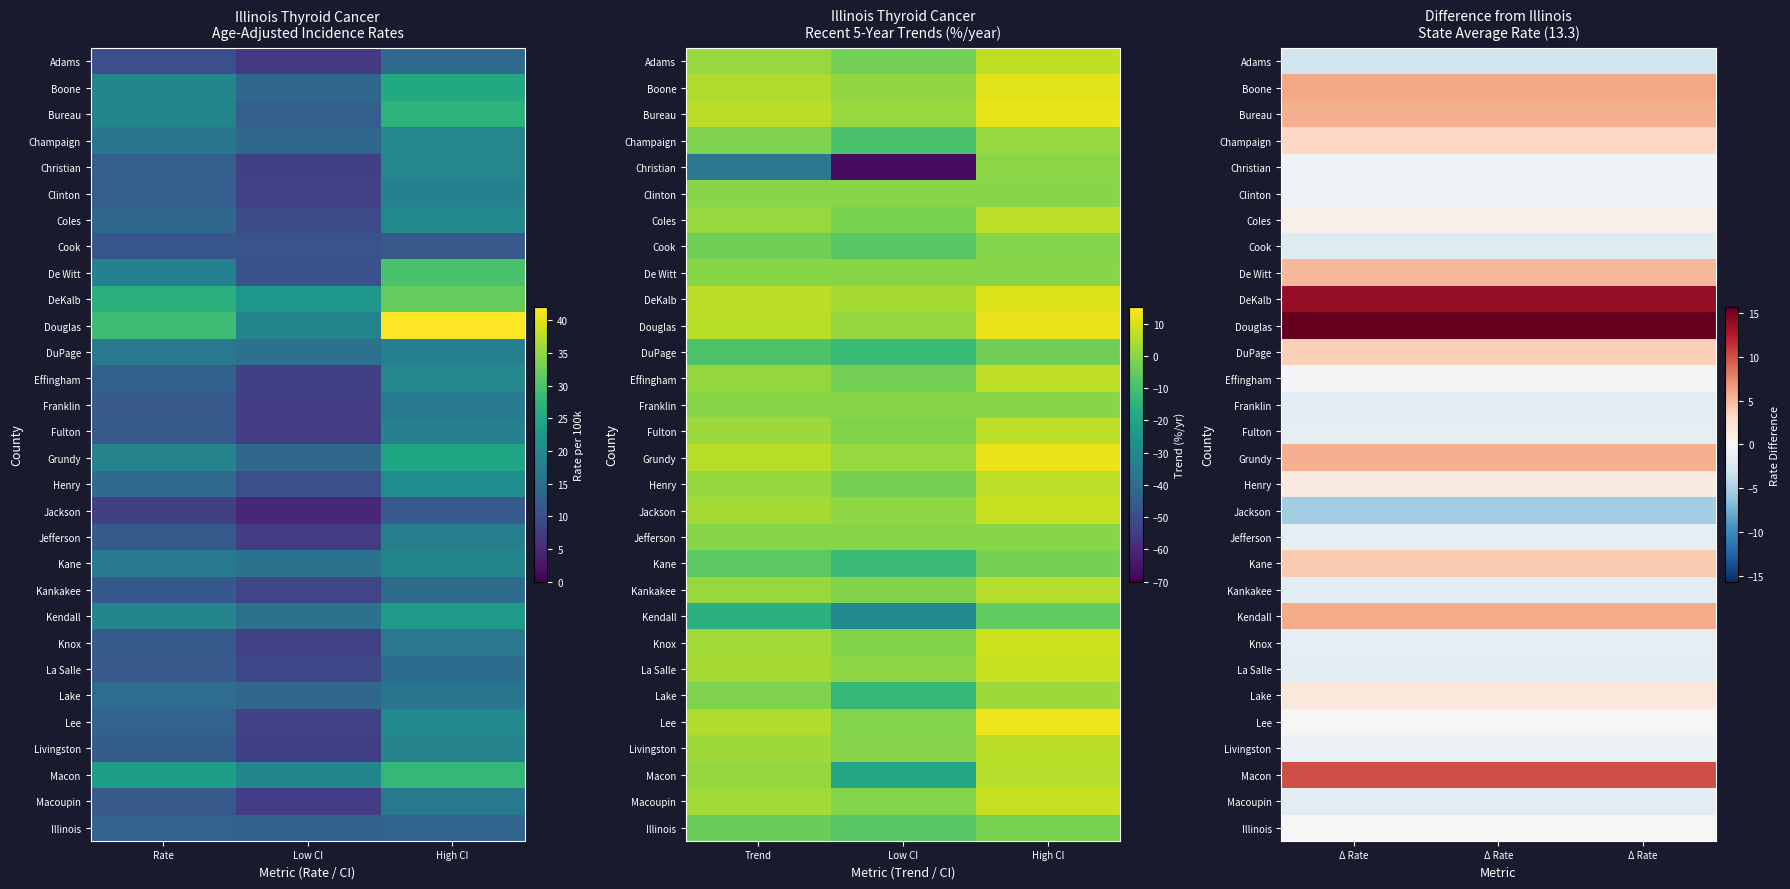

Count the number of categories in the chart.

3